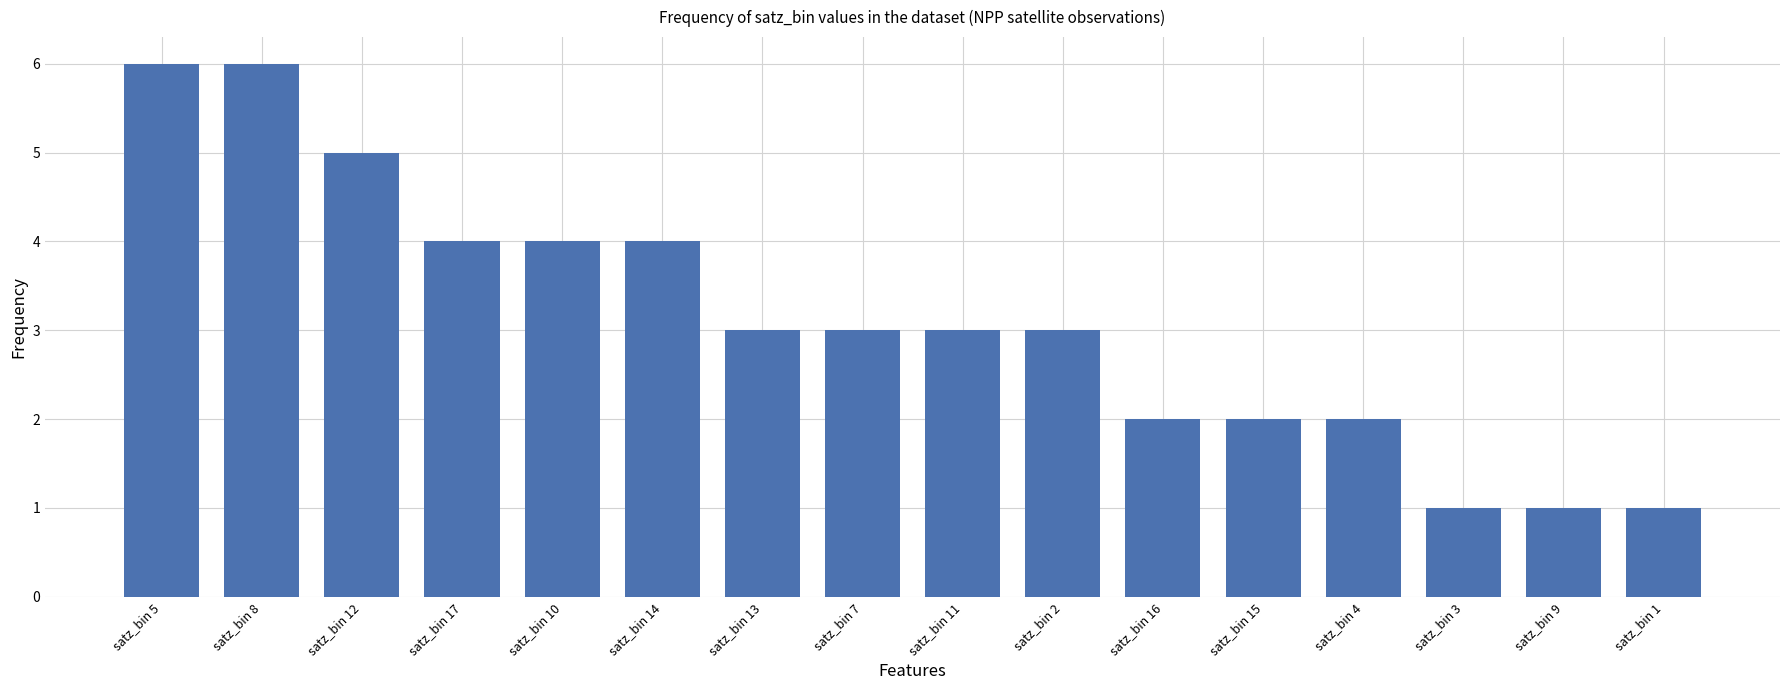

What is the difference between the second highest and minimum values?

5